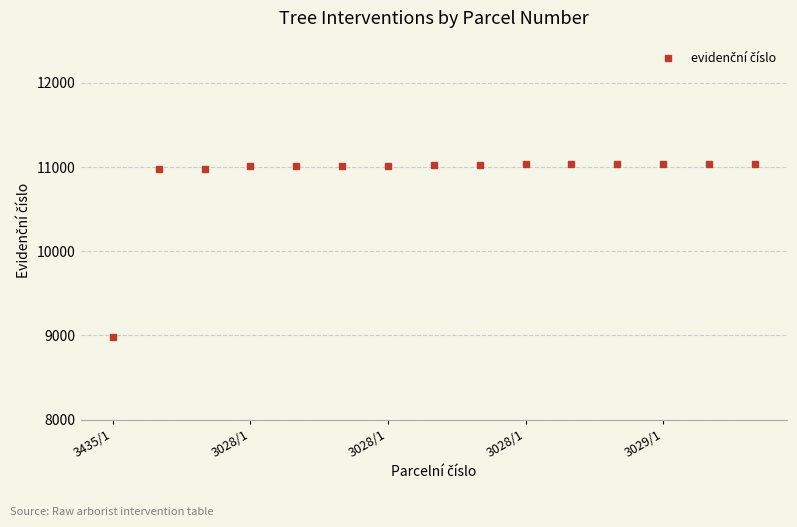

What is the smallest value displayed?

8980